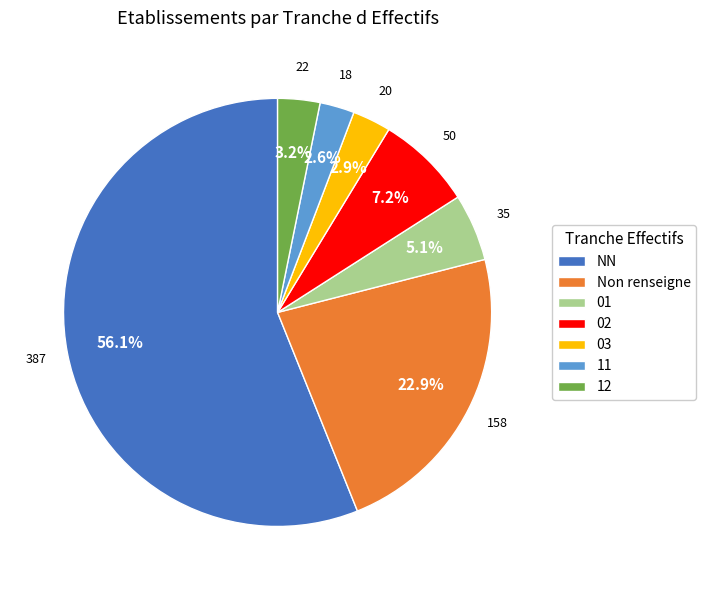

What percentage is the 03 slice, to the nearest percent?

3%